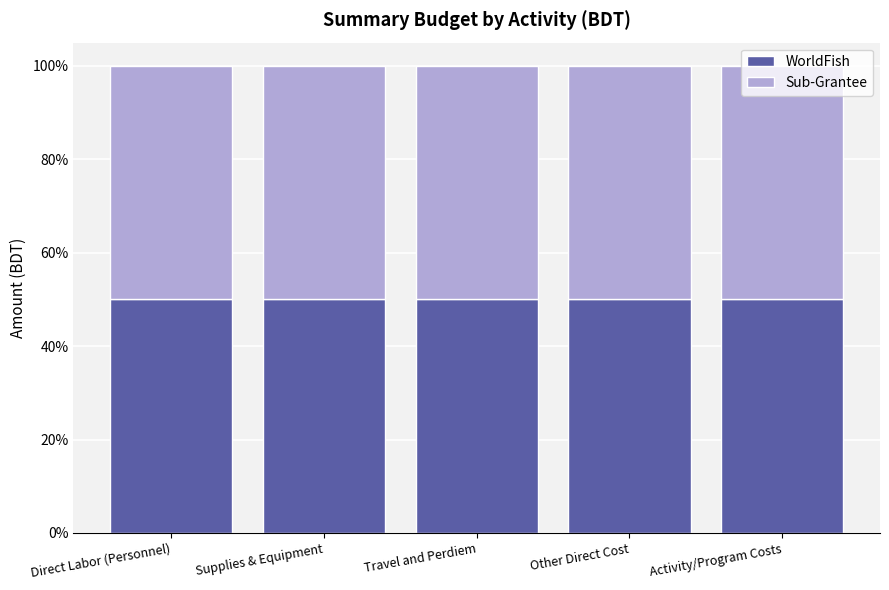

What is the label of the 2nd bar from the left?

Supplies & Equipment